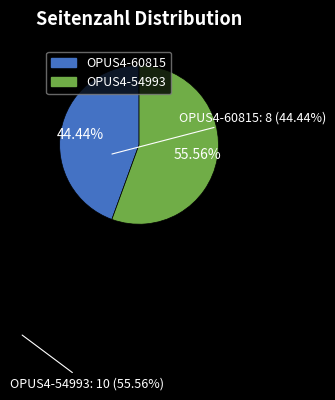

To the nearest percent, what is the combined percentage of OPUS4-60815 and OPUS4-54993?

100%